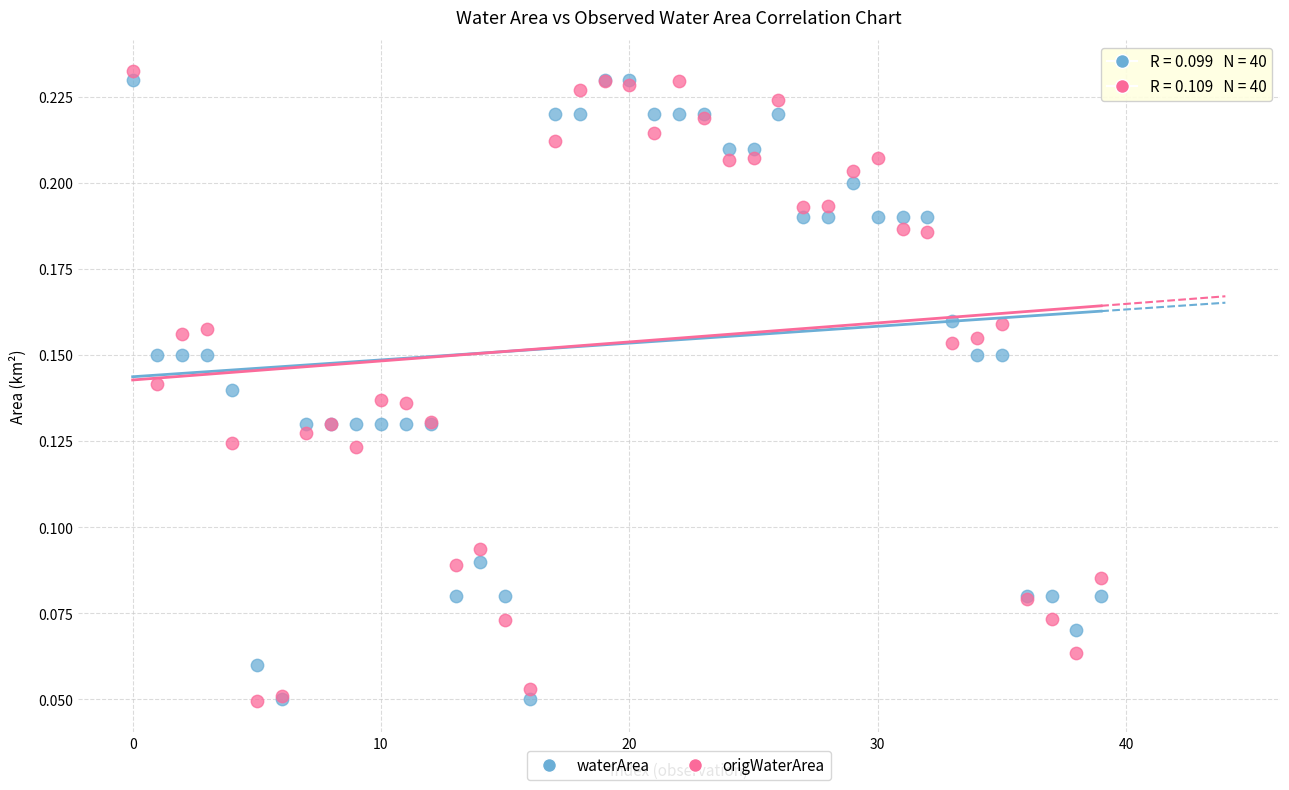

What are all the series names shown in the legend?

waterArea, origWaterArea